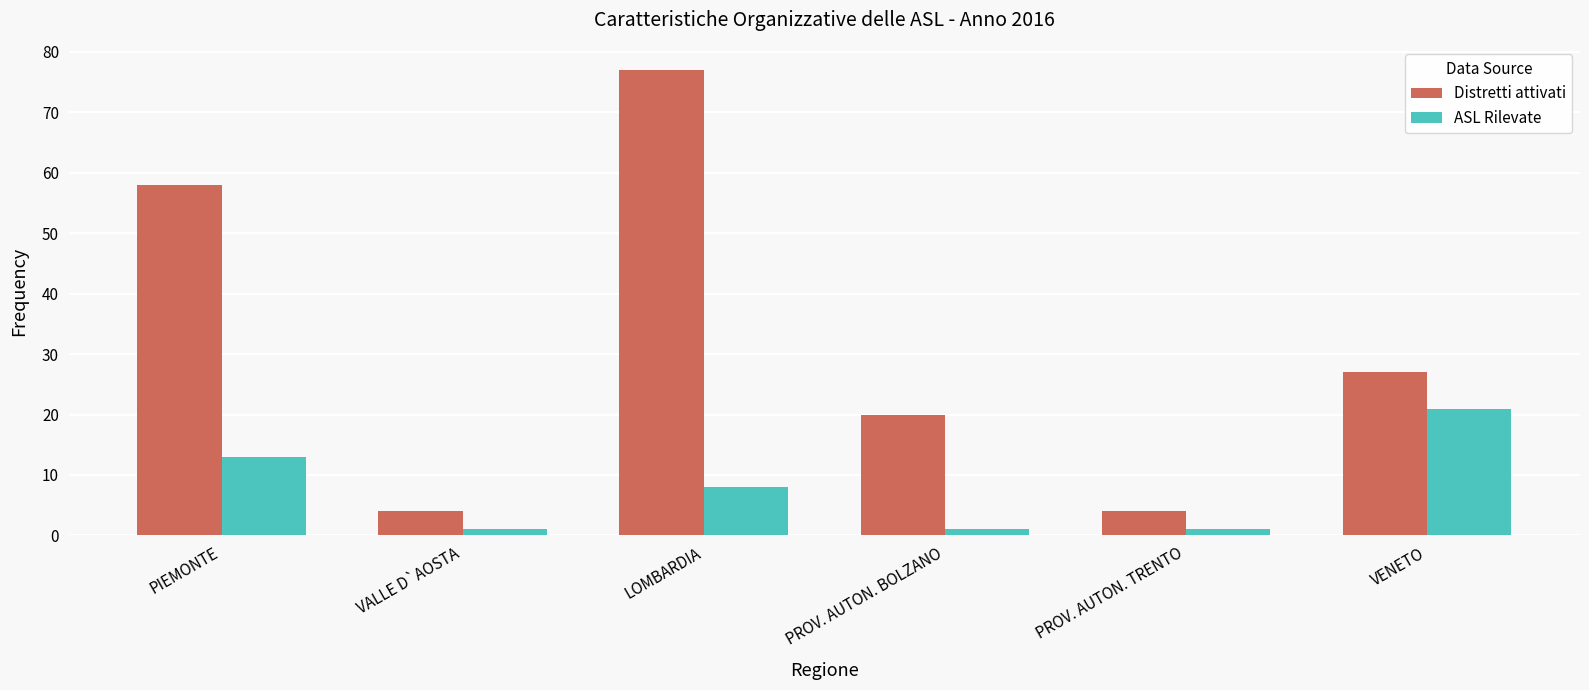

At which label does ASL Rilevate first exceed 8?

PIEMONTE